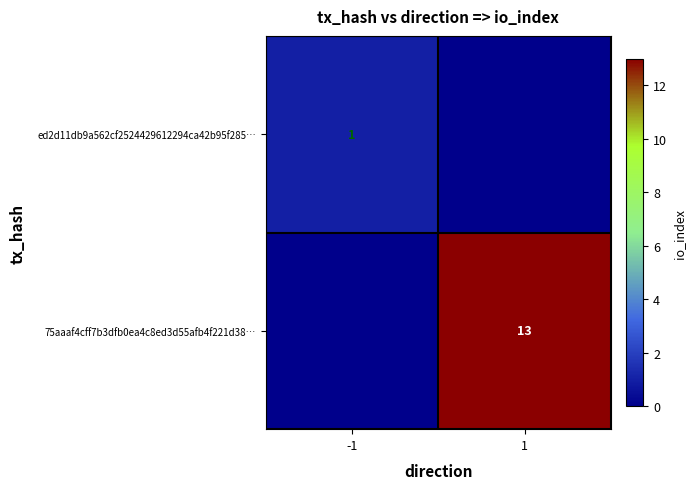

What is the total value across all series at 1?

13